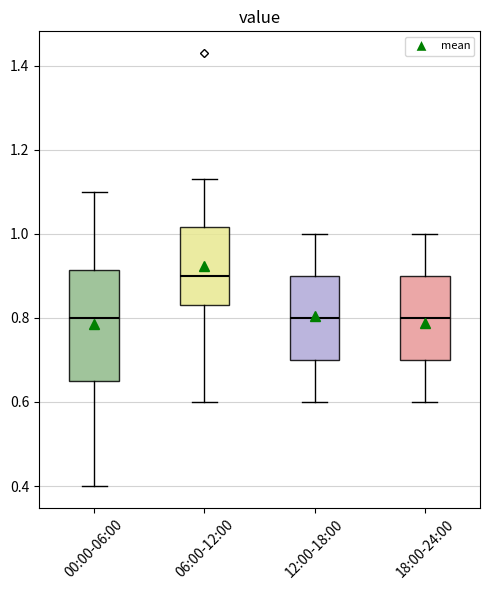

Reading left to right, read every box against the y-axis: the position of its median line, the range the box covers, and the ends of its whiskers. The values are not printed on the chart, so give them approximately, as read against the axis.

00:00-06:00: median 0.80, box 0.66 to 0.92, whiskers 0.40 to 1.10
06:00-12:00: median 0.90, box 0.84 to 1.02, whiskers 0.60 to 1.14
12:00-18:00: median 0.80, box 0.70 to 0.90, whiskers 0.60 to 1.00
18:00-24:00: median 0.80, box 0.70 to 0.90, whiskers 0.60 to 1.00